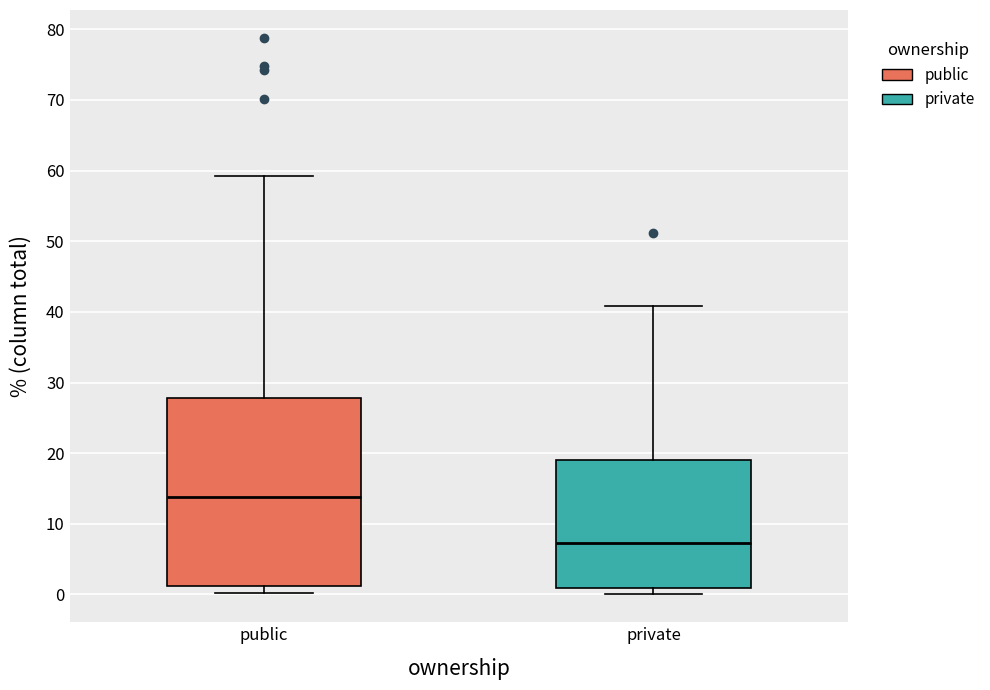

Reading left to right, read every box against the y-axis: the position of its median line, the range the box covers, and the ends of its whiskers. The values are not printed on the chart, so give them approximately, as read against the axis.

public: median 14, box 1 to 28, whiskers 0 to 59
private: median 7, box 1 to 19, whiskers 0 to 41